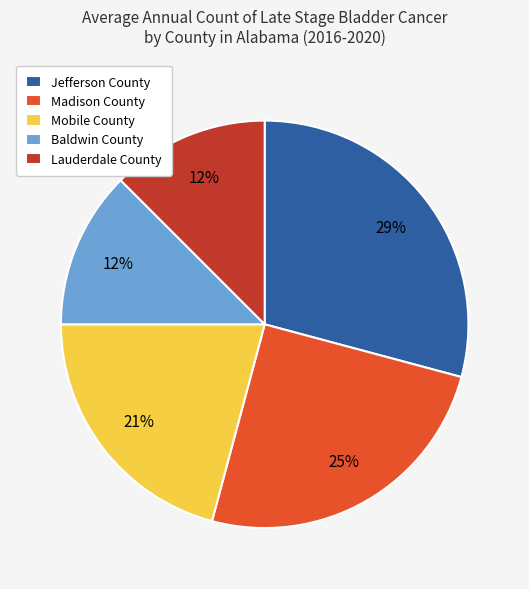

What percentage is the Madison County slice, to the nearest percent?

25%